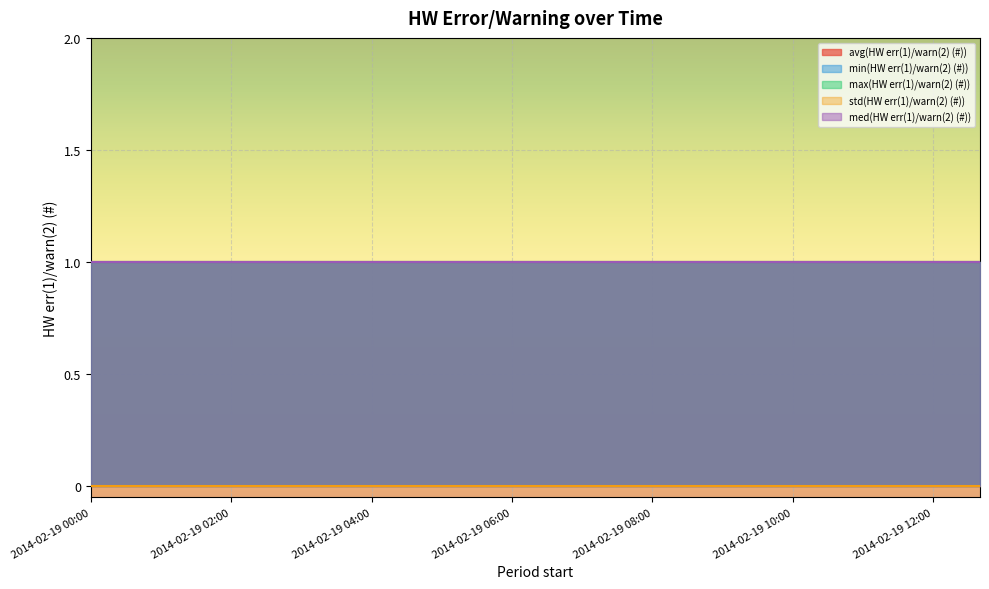

What is the label of the 7th point from the right?

2014-02-19 08:40